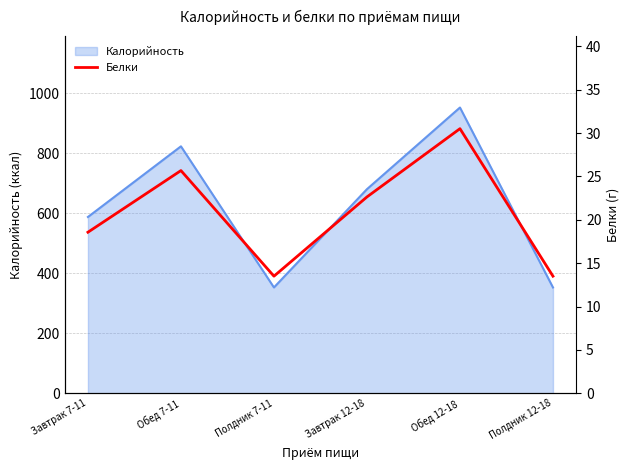

What is the difference between the maximum and second lowest values?

17.0